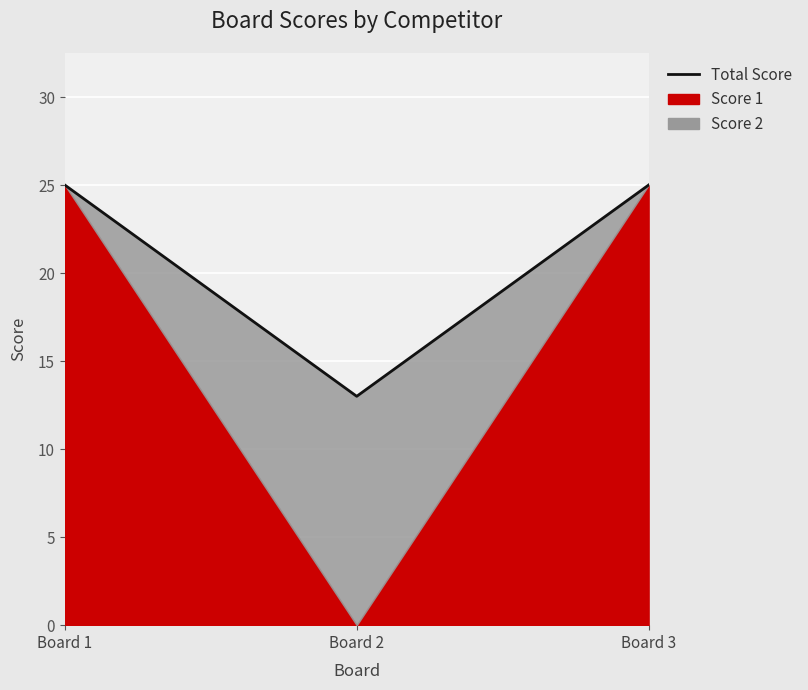

What is the sum of the values at Board 2 and Board 1?

38